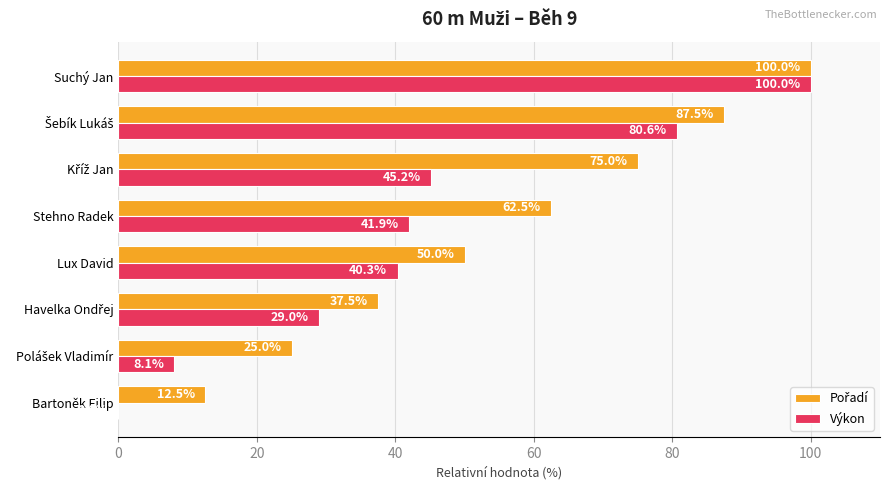

What is the maximum value shown in the chart?

100.0